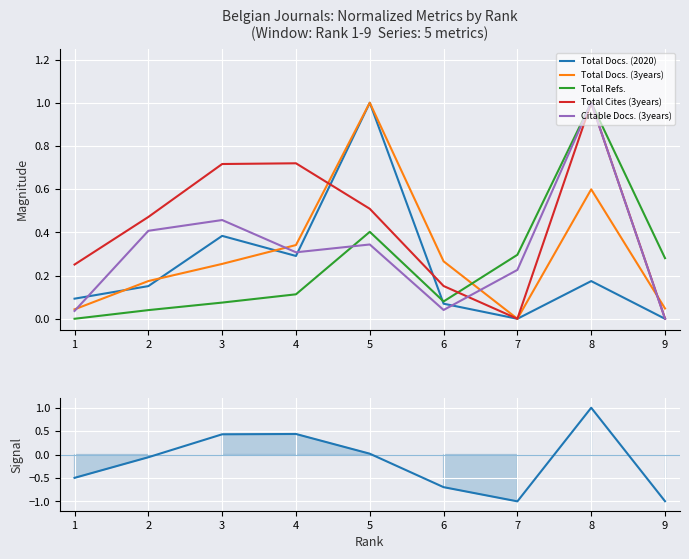

At which category does Total Cites (3years) reach its first local peak?

4